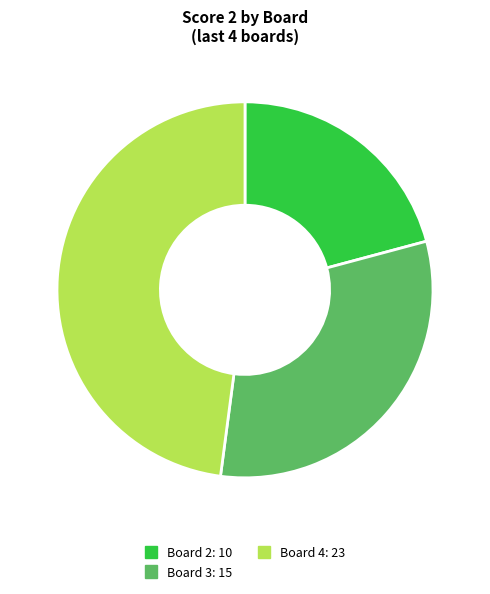

Is there any slice that represents more than half of the pie?

No